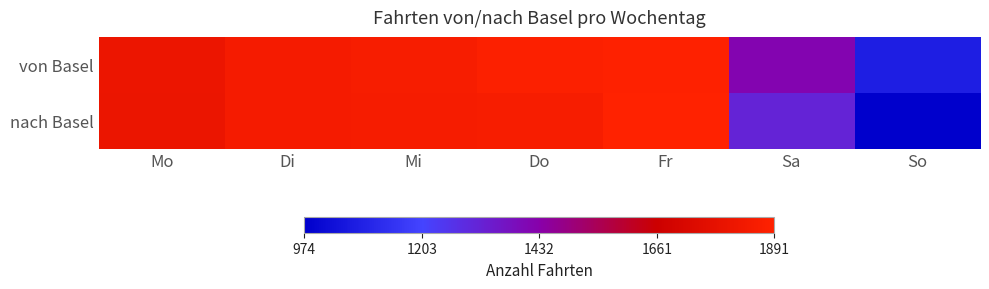

Rank the series by their average value, from lowest to highest.

nach Basel, von Basel